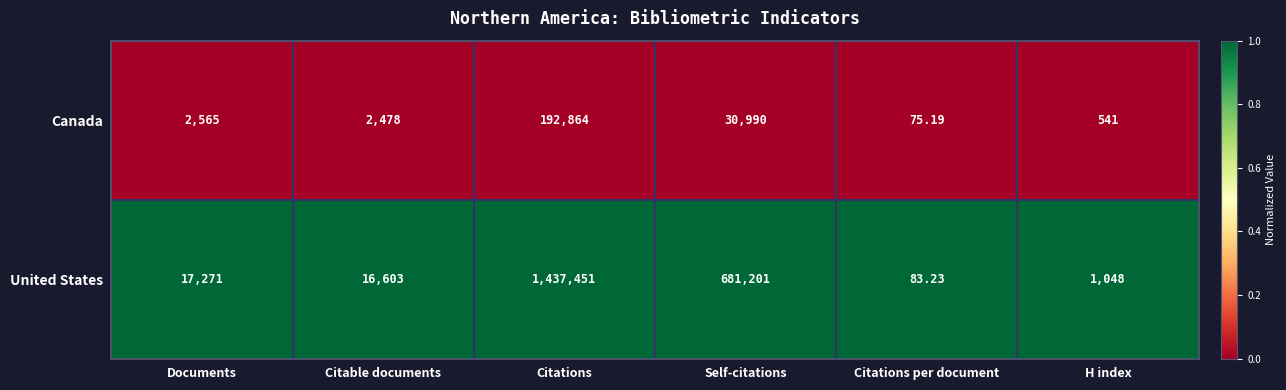

Which category has the lowest value in the Canada series?

Citations per document